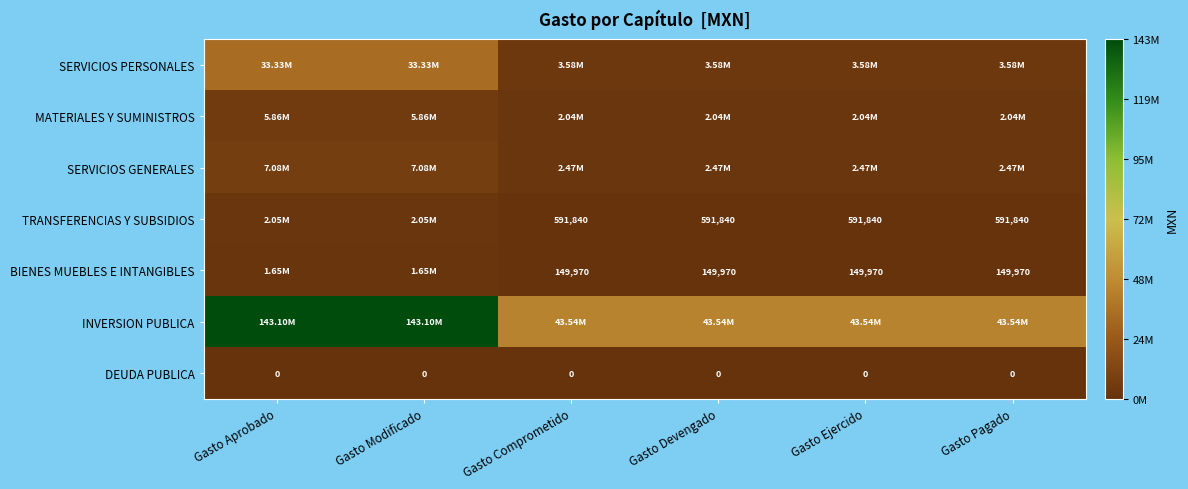

What is the difference between the second highest and second lowest values in the MATERIALES Y SUMINISTROS series?

3813942.9